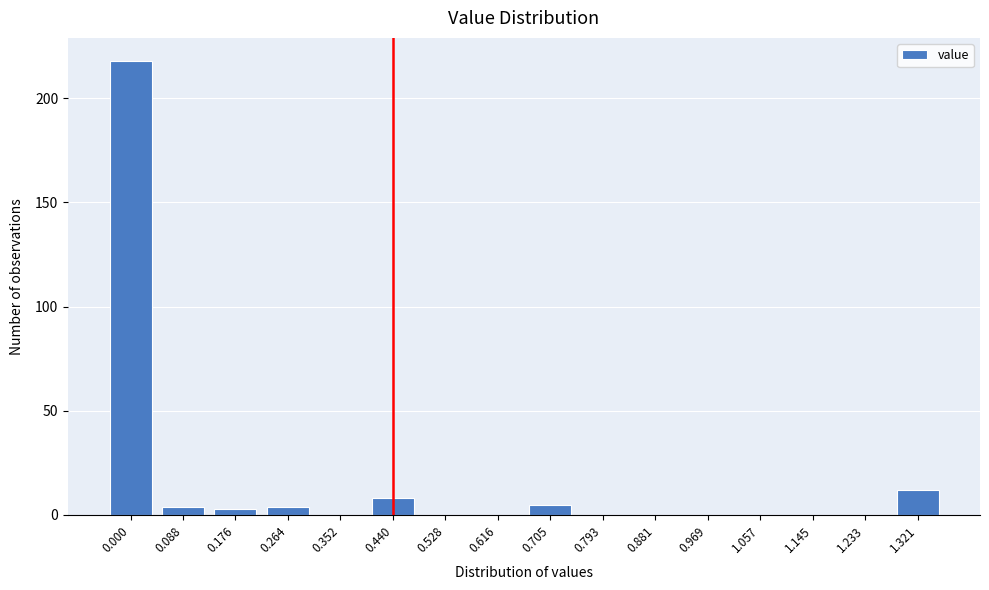

Reading right to left, extract all data points from this chart.

1.321=12	1.233=0	1.145=0	1.057=0	0.969=0	0.881=0	0.793=0	0.705=5	0.616=0	0.528=0	0.440=8	0.352=0	0.264=4	0.176=3	0.088=4	0.000=218